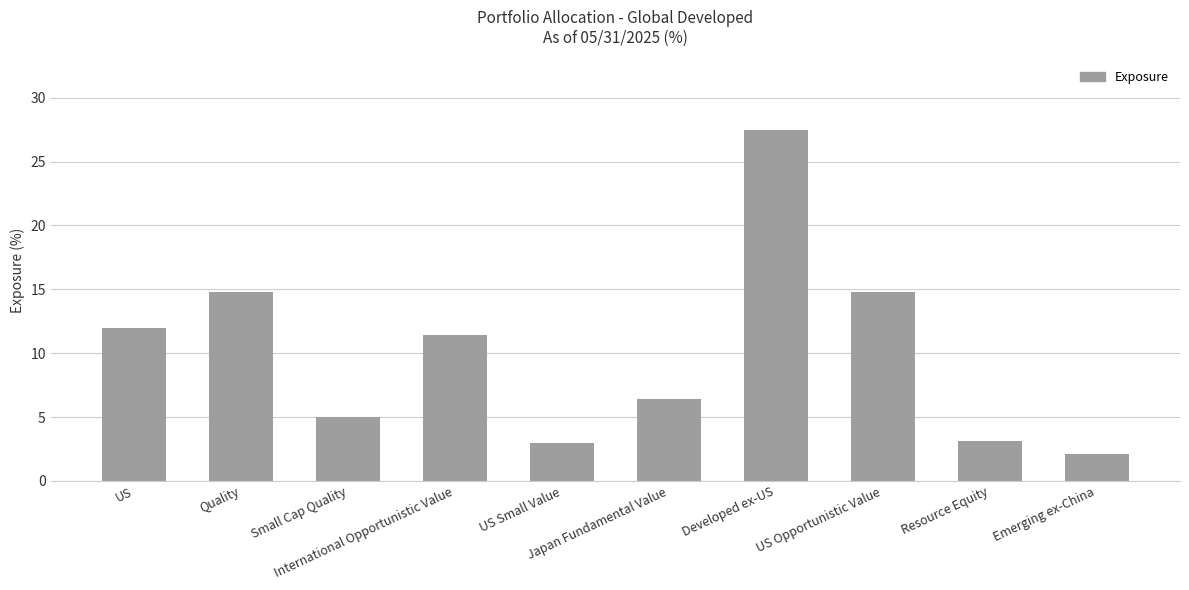

How many data points are less than 11?

5